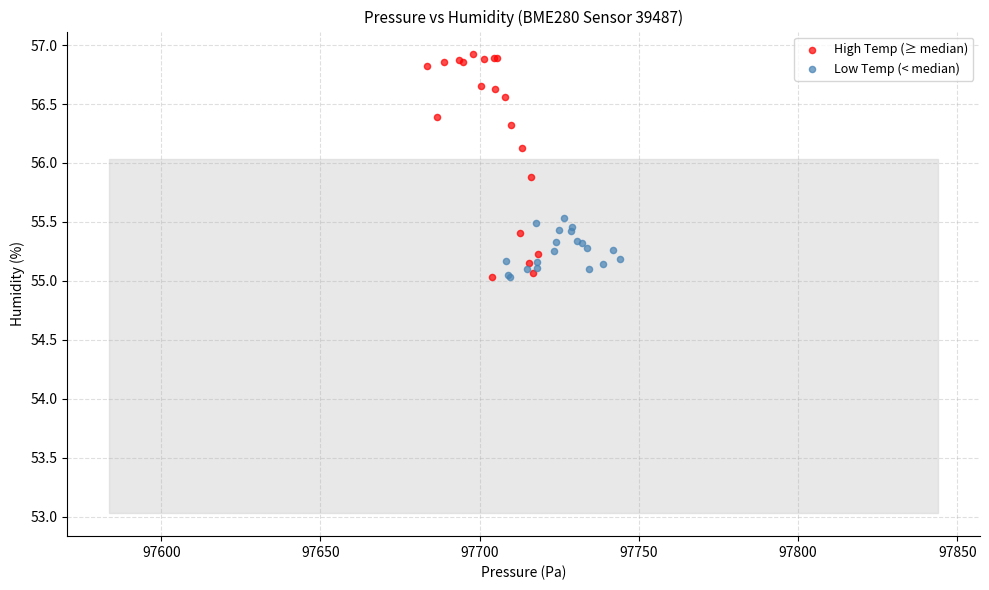

What are all the series names shown in the legend?

High Temp (≥ median), Low Temp (< median)